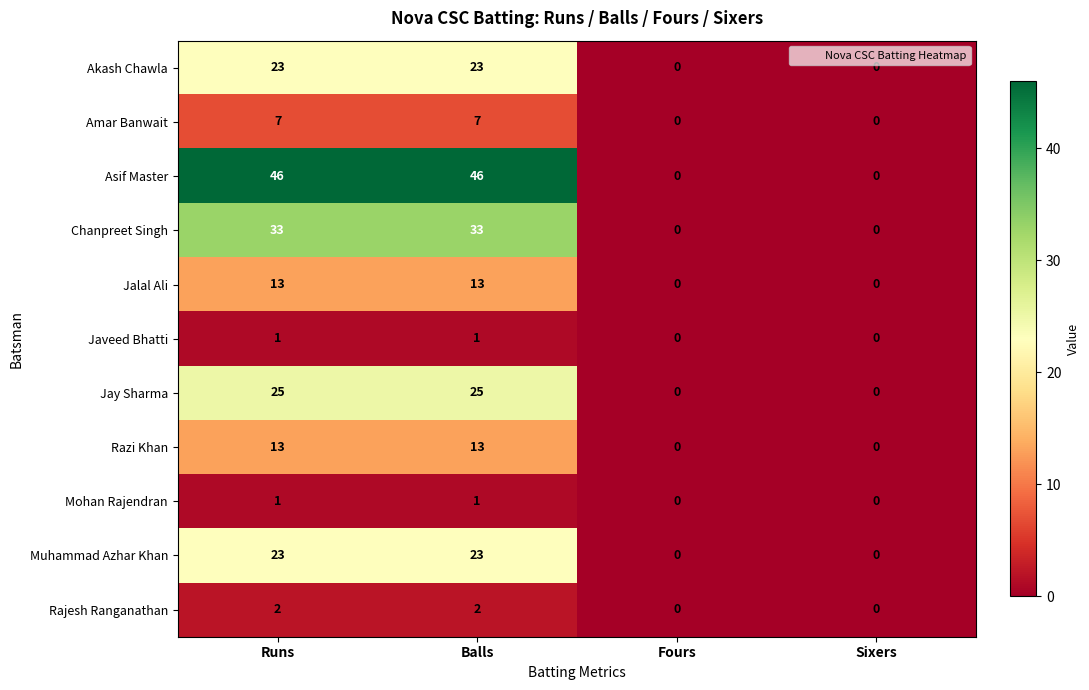

Which series has the largest range (max minus min)?

Asif Master